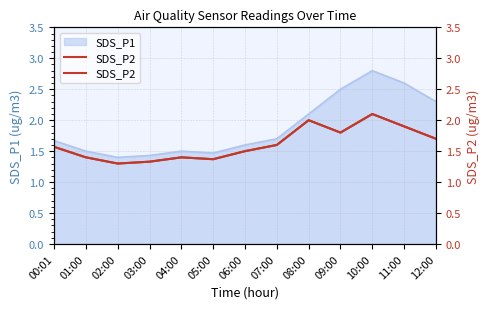

Count the values in the range 1 to 2.

12